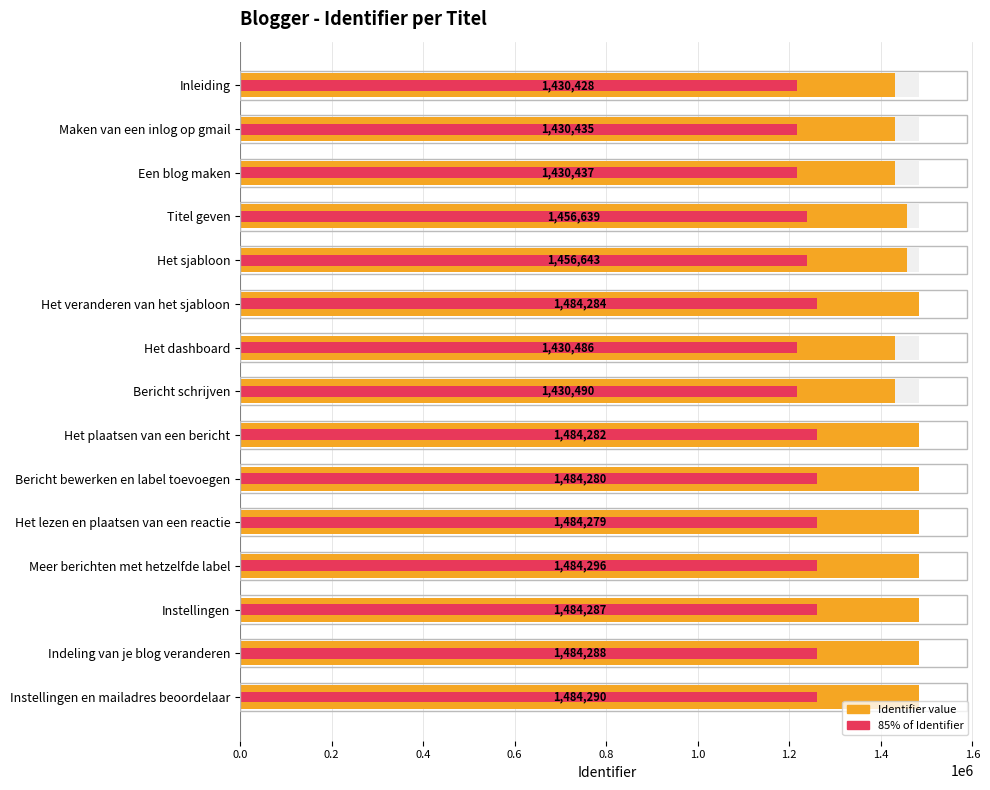

What position from the left is Het sjabloon?

5